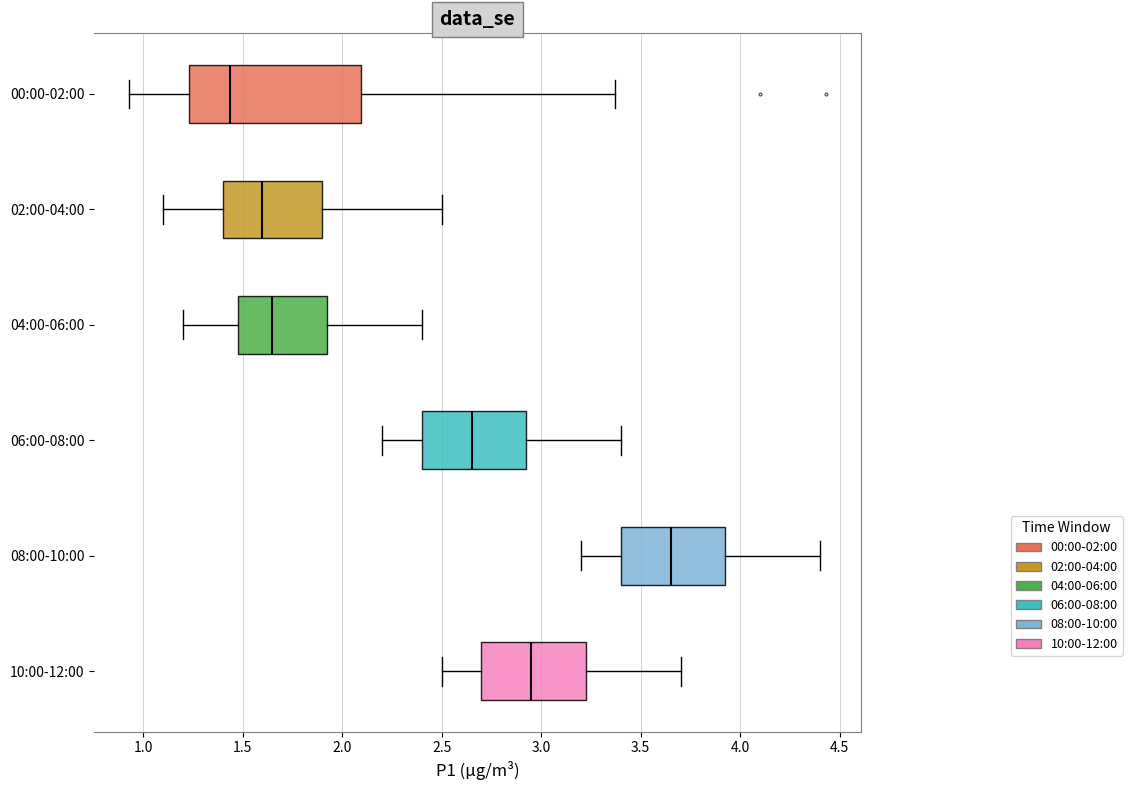

Reading bottom to top, read every box against the x-axis: the position of its median line, the range the box covers, and the ends of its whiskers. The values are not printed on the chart, so give them approximately, as read against the axis.

10:00-12:00: median 2.95, box 2.70 to 3.25, whiskers 2.50 to 3.70
08:00-10:00: median 3.65, box 3.40 to 3.95, whiskers 3.20 to 4.40
06:00-08:00: median 2.65, box 2.40 to 2.95, whiskers 2.20 to 3.40
04:00-06:00: median 1.65, box 1.50 to 1.95, whiskers 1.20 to 2.40
02:00-04:00: median 1.60, box 1.40 to 1.90, whiskers 1.10 to 2.50
00:00-02:00: median 1.45, box 1.25 to 2.10, whiskers 0.95 to 3.35